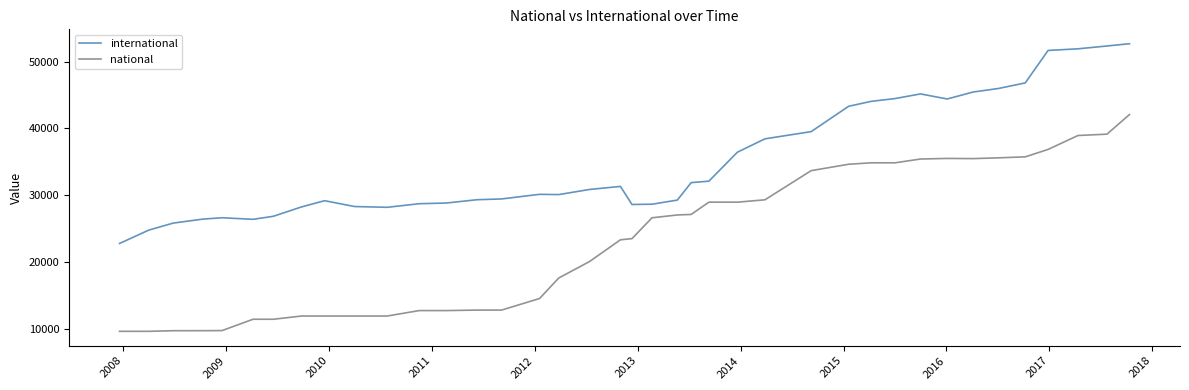

Does the chart display data point markers on the line(s)?

No